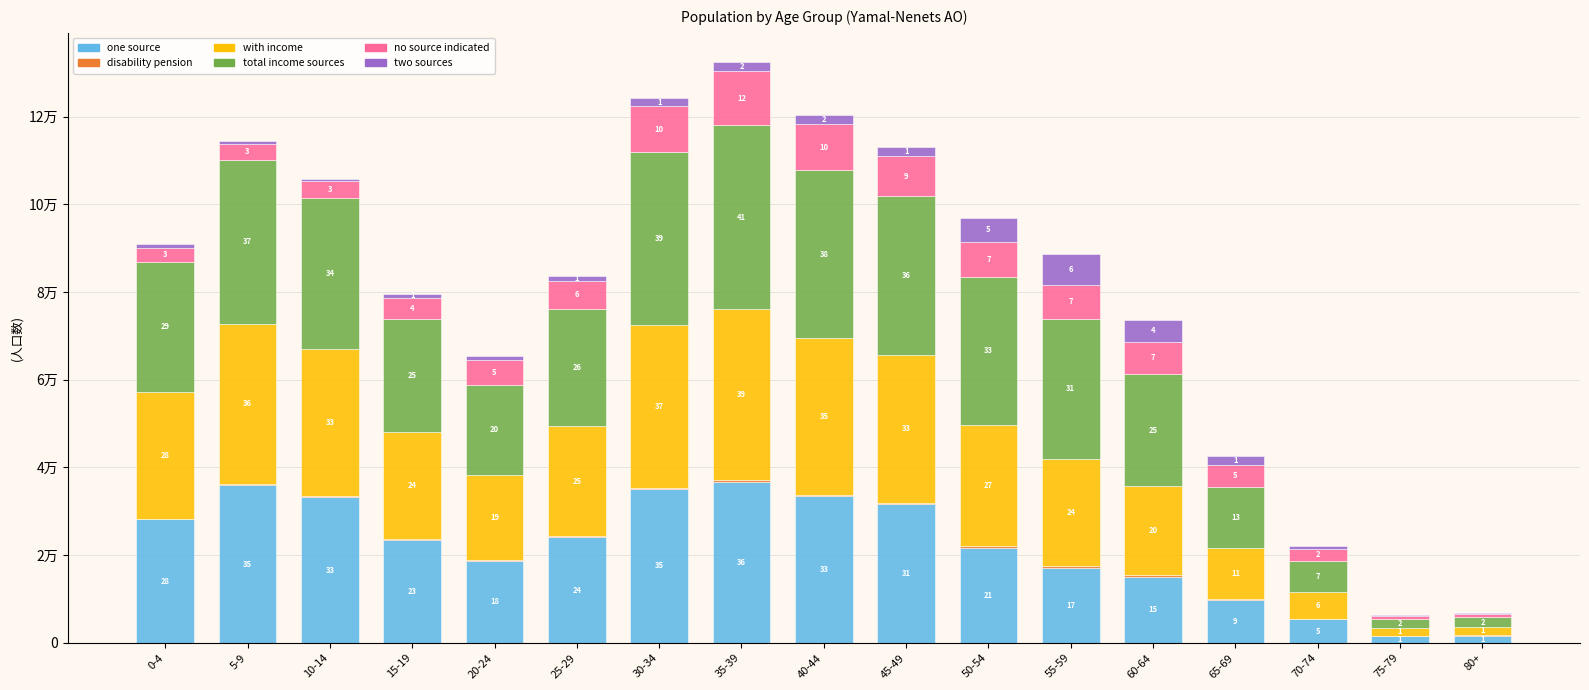

Rank the series by their maximum value, from lowest to highest.

disability pension, two sources, no source indicated, one source, with income, total income sources